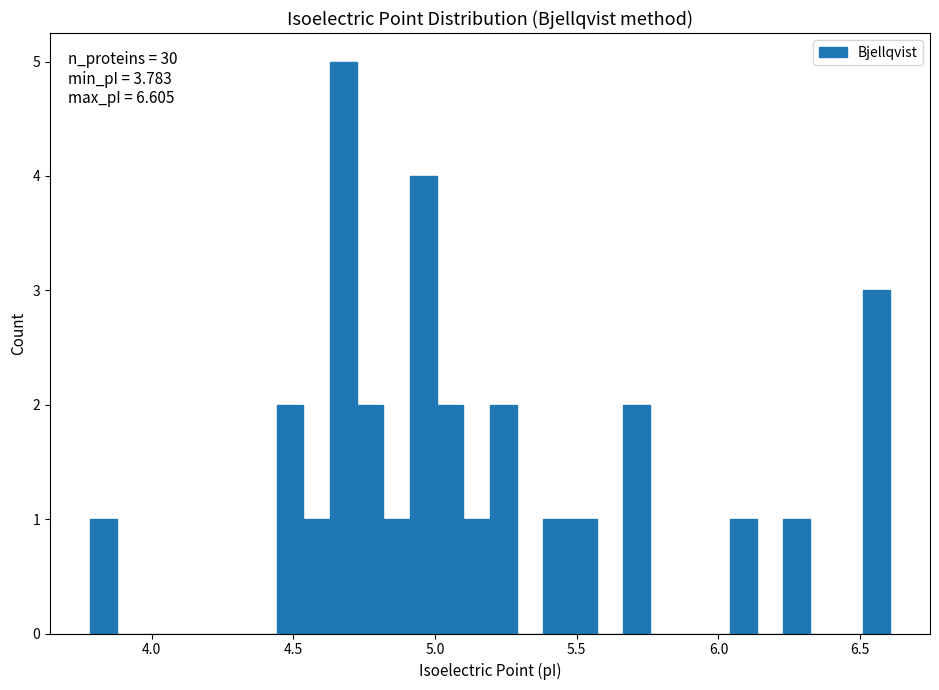

Read against the x-axis, roughly where is the centre of the tallest bar?

4.70